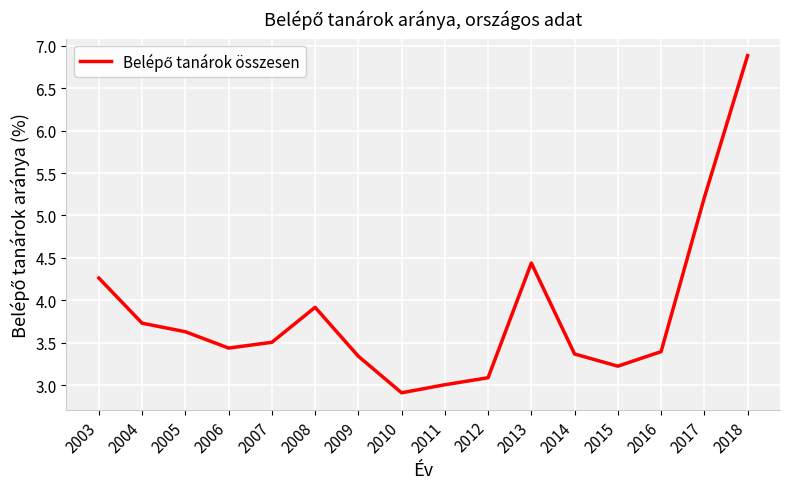

What is the greatest value displayed?

6.9